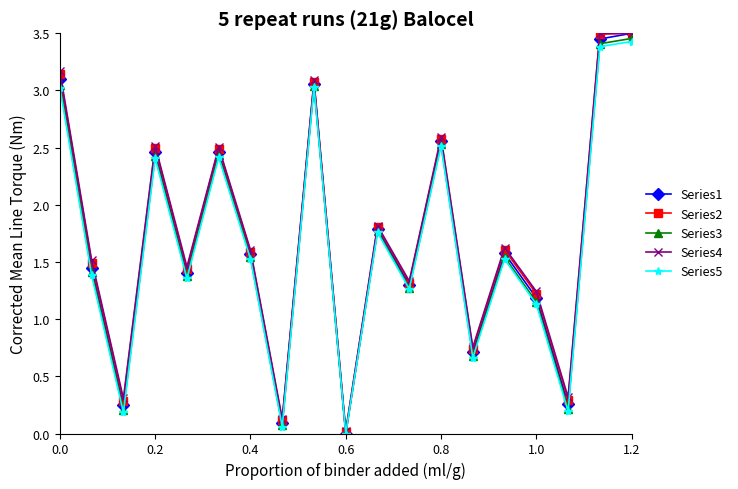

True or false: Series4 has more than 0 points higher than both neighbors.

True